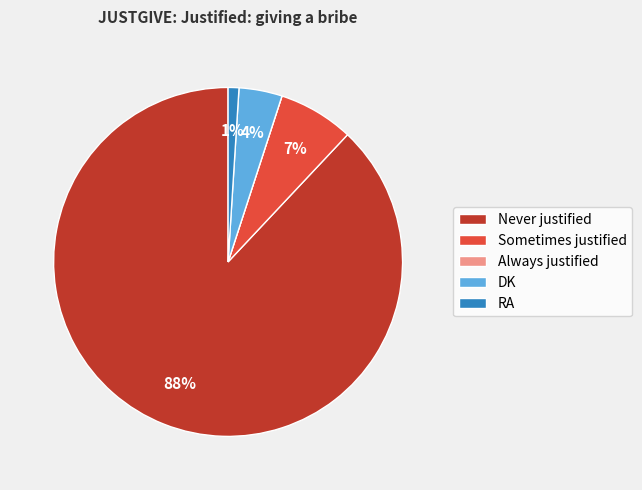

True or false: RA accounts for 11% of the total.

False